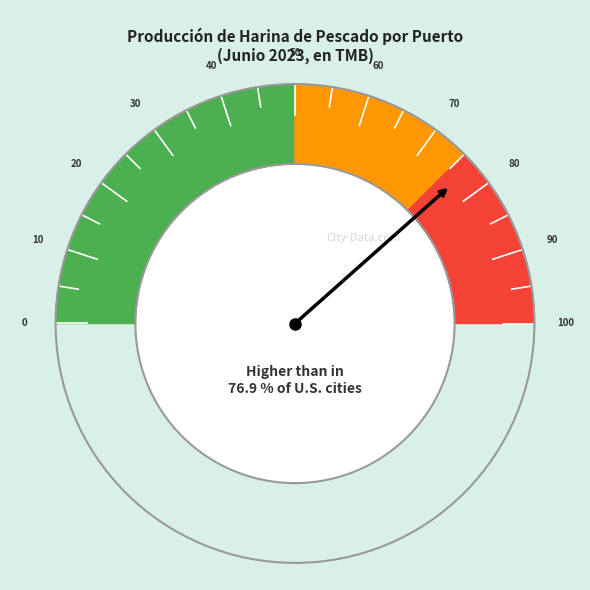

Does Chicama account for over 50% of the chart?

No